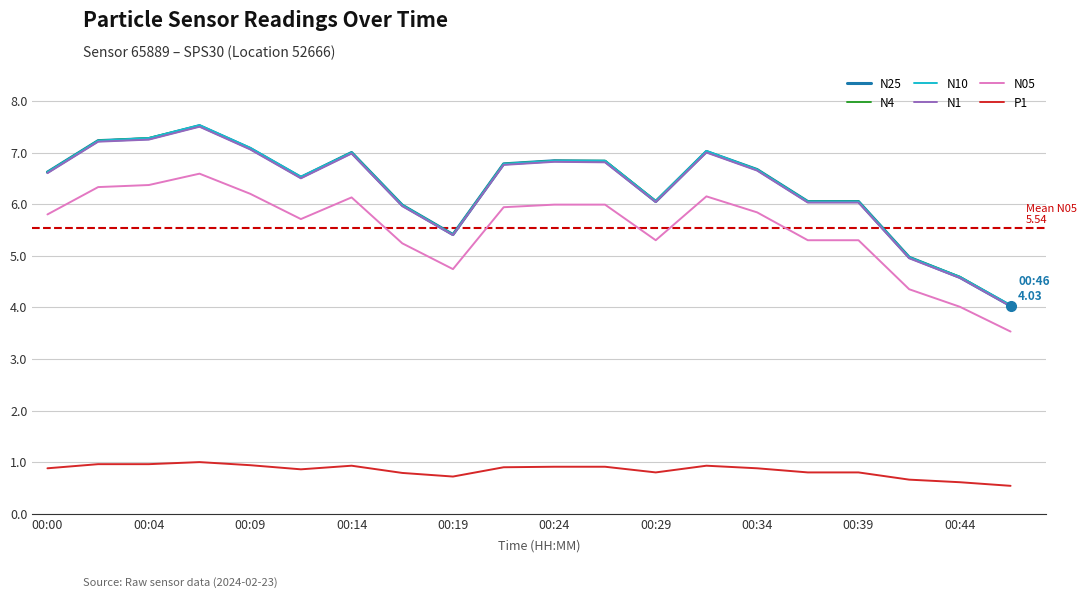

What is the minimum value for N4?

4.0